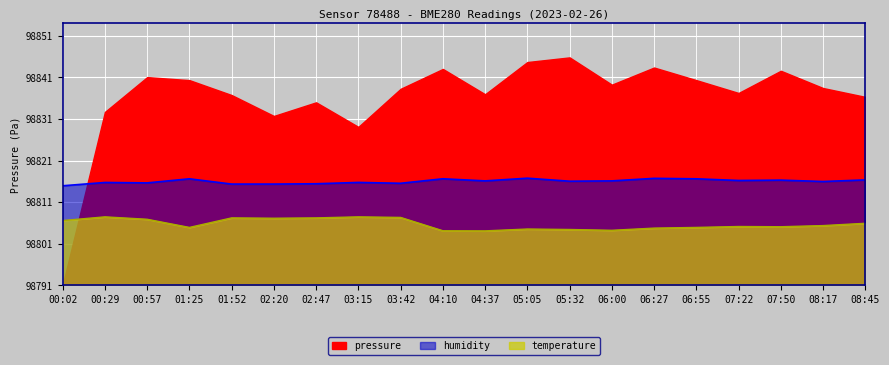

Which series changed the most between 04:10 and 06:27?

temperature